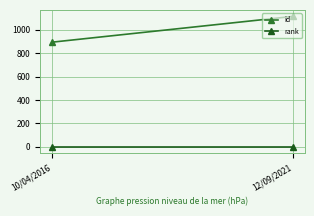

How many id values are between 894 and 1114?

2